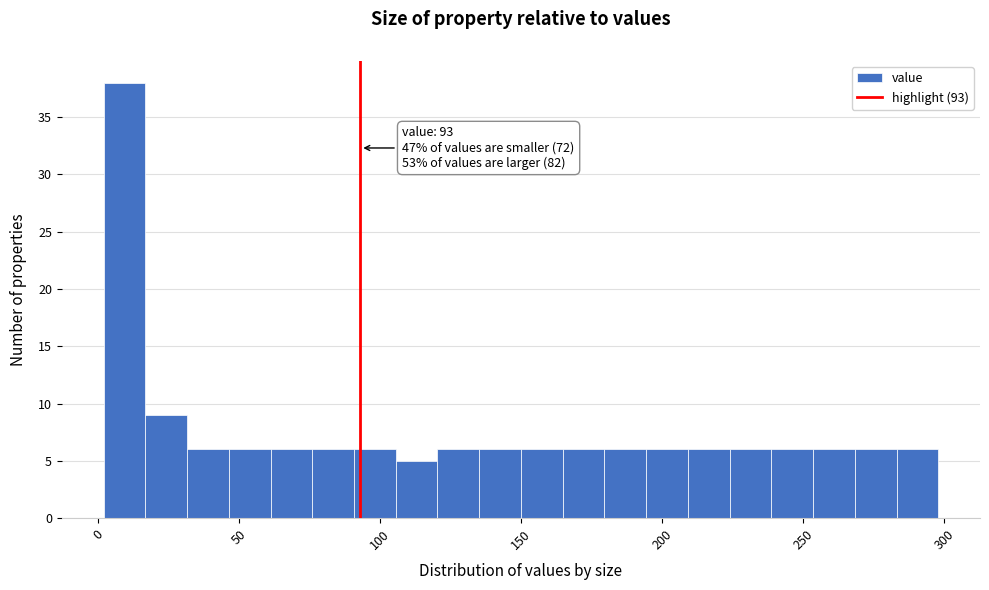

Around what value on the x-axis is the tallest bar? Give the approximate position of its centre, as read against the axis.

10